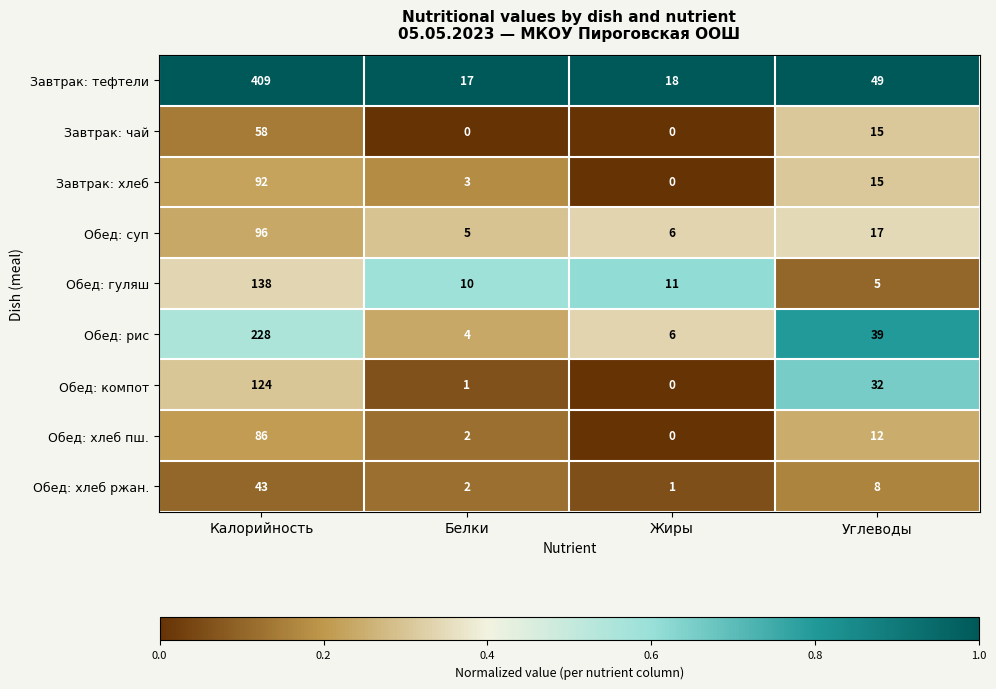

At Калорийность, list the series in order from smallest to largest.

Обед: хлеб ржан., Завтрак: чай, Обед: хлеб пш., Завтрак: хлеб, Обед: суп, Обед: компот, Обед: гуляш, Обед: рис, Завтрак: тефтели